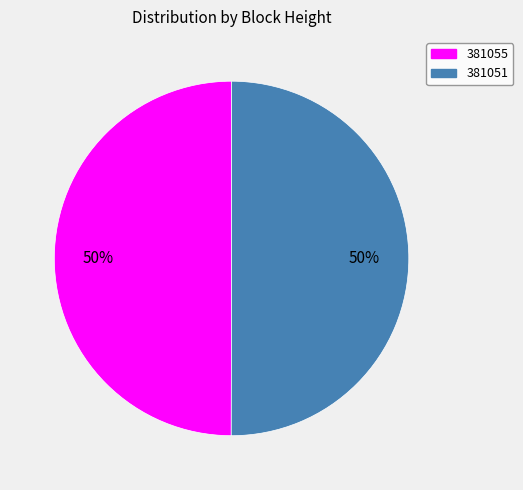

To the nearest percent, what percentage of the pie is 381051?

50%